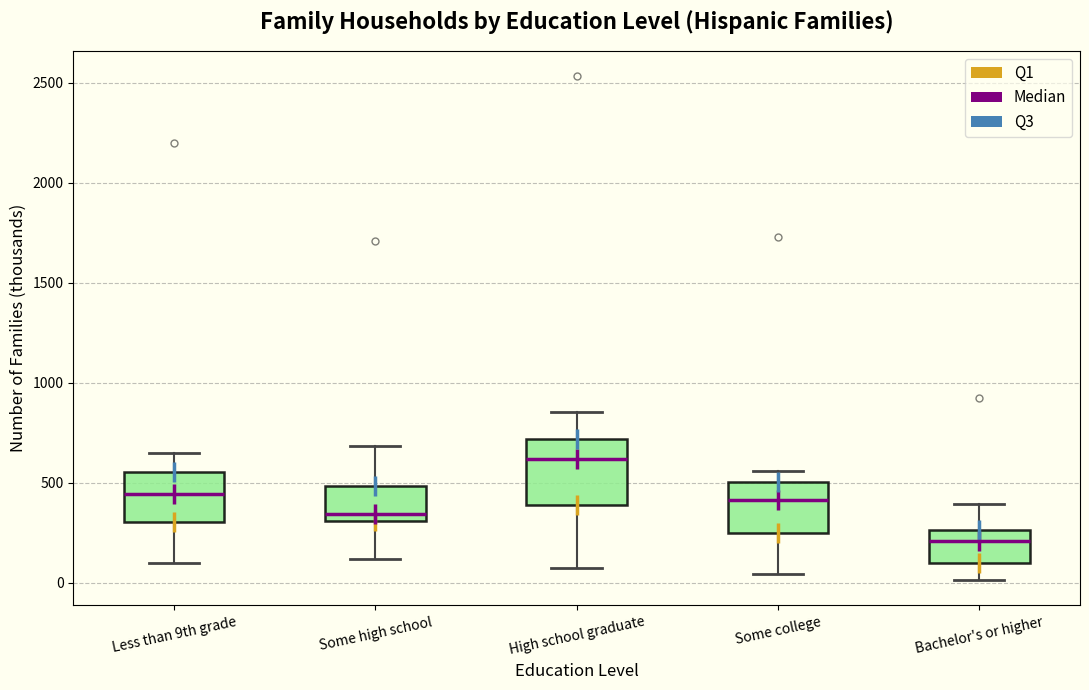

Reading left to right, read every box against the y-axis: the position of its median line, the range the box covers, and the ends of its whiskers. The values are not printed on the chart, so give them approximately, as read against the axis.

Less than 9th grade: median 450, box 300 to 550, whiskers 100 to 650
Some high school: median 350, box 300 to 500, whiskers 100 to 700
High school graduate: median 600, box 400 to 700, whiskers 50 to 850
Some college: median 400, box 250 to 500, whiskers 50 to 550
Bachelor's or higher: median 200, box 100 to 250, whiskers 0 to 400